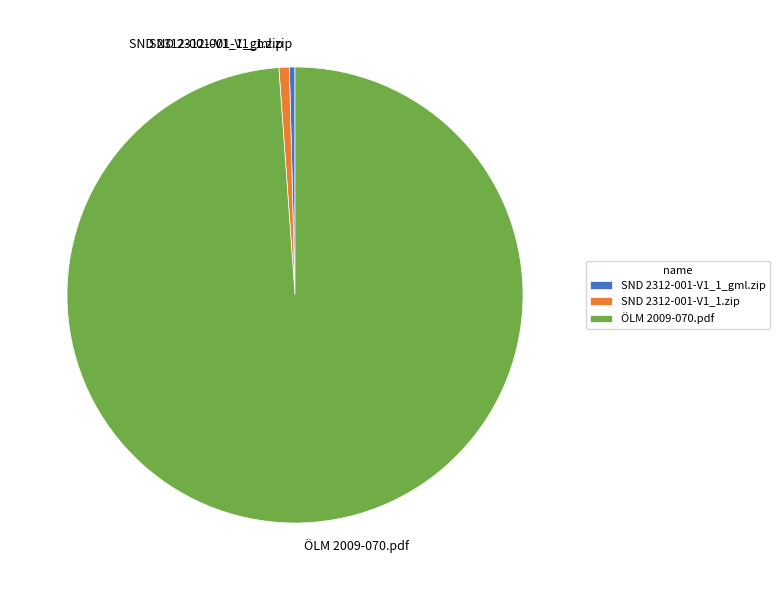

Which category has the biggest portion of the pie?

ÖLM 2009-070.pdf